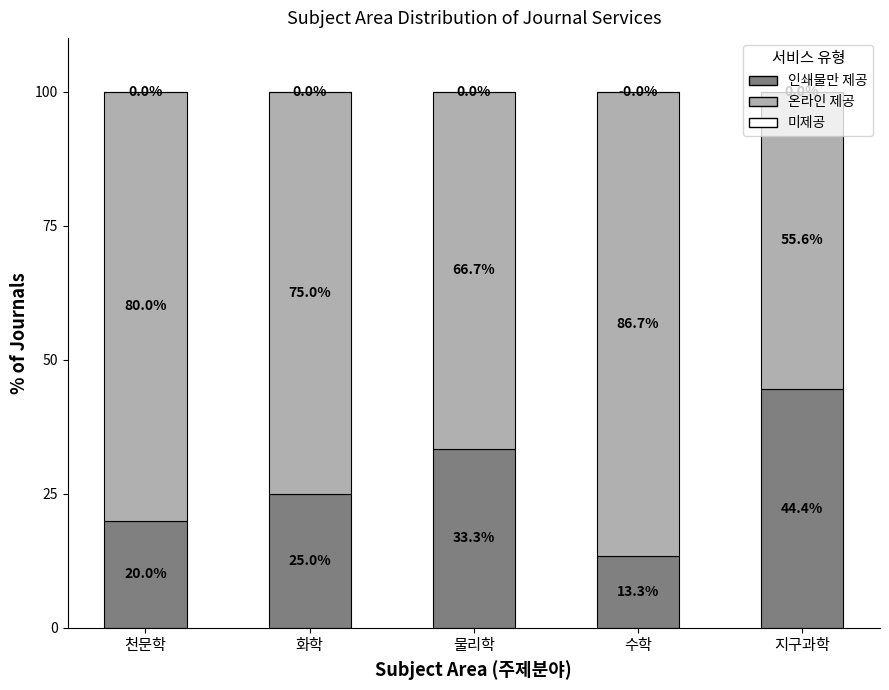

What is the total value across all series at 수학?

100.0